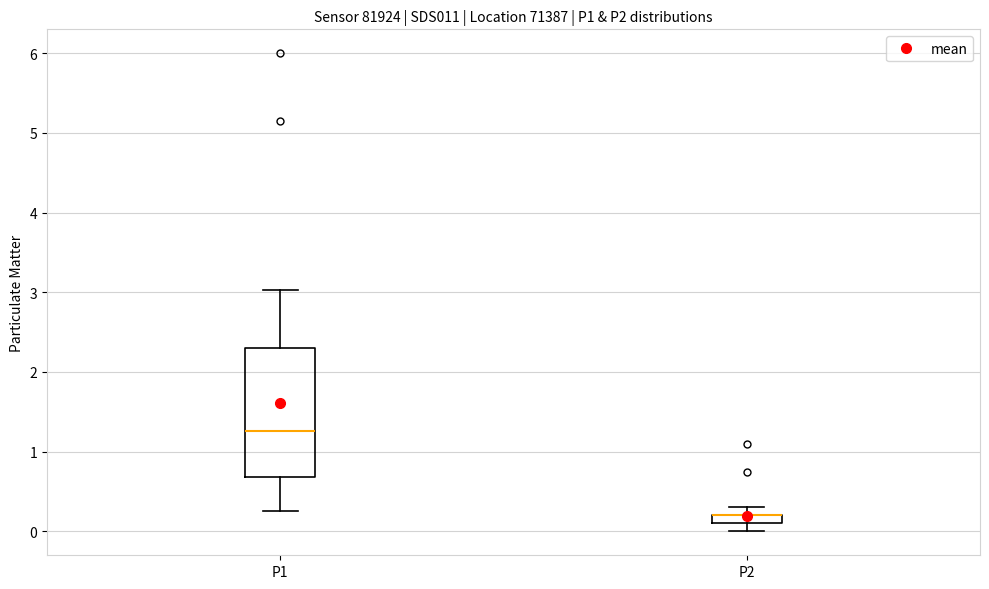

Where is the upper edge of the box for P2 on the y-axis? The values are not printed on the chart, so give them approximately, as read against the axis.

0.2